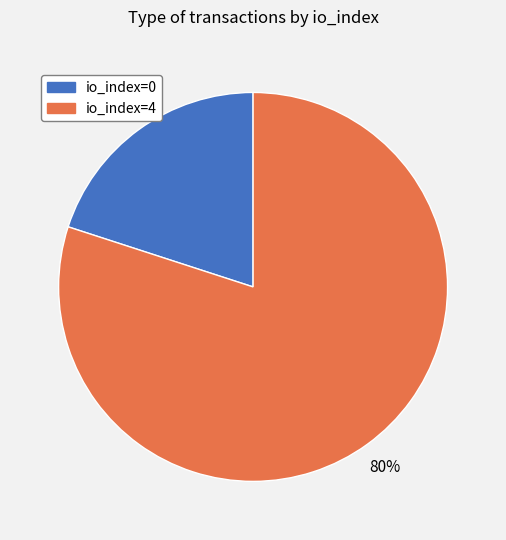

Which has a higher value, io_index=0 or io_index=4?

io_index=4